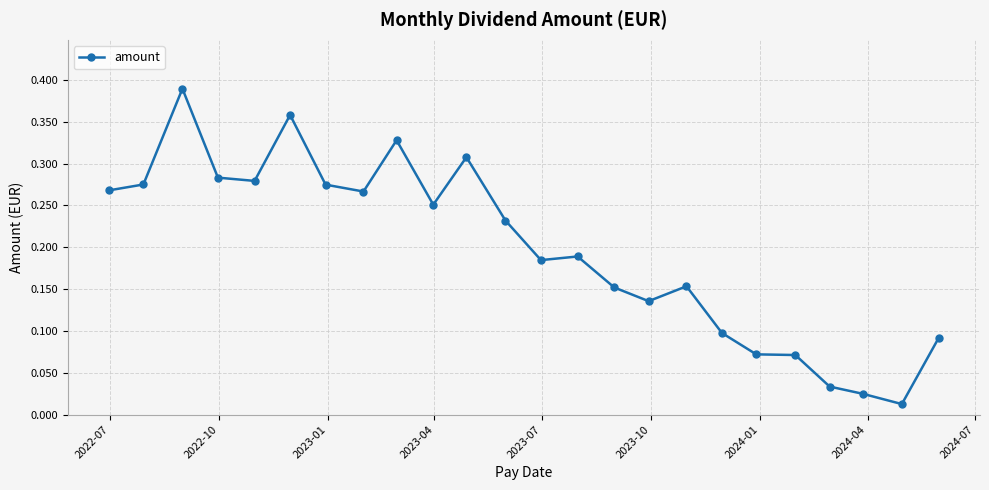

What is the sum of all values?

4.7